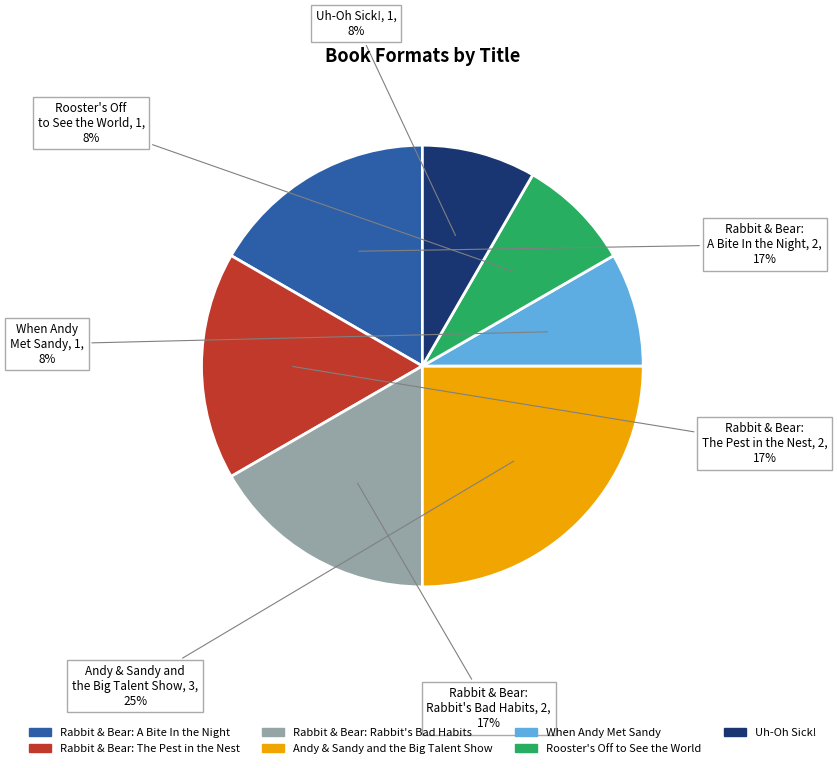

What percentage is the Rabbit & Bear: The Pest in the Nest slice, to the nearest percent?

17%